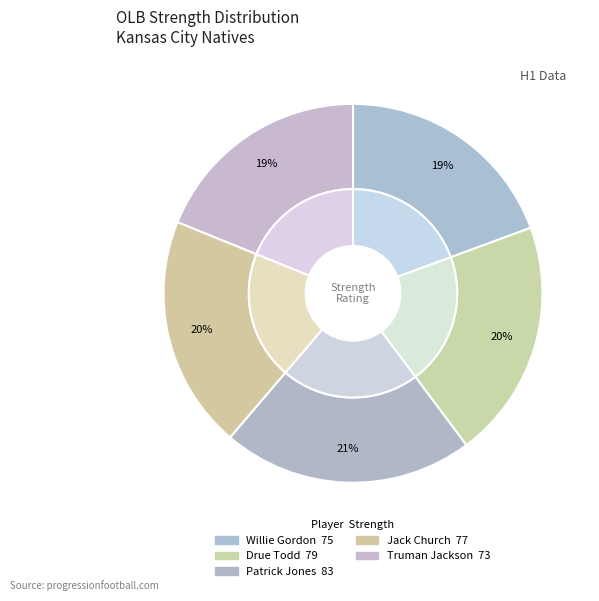

To the nearest percent, what portion does Patrick Jones represent?

21%